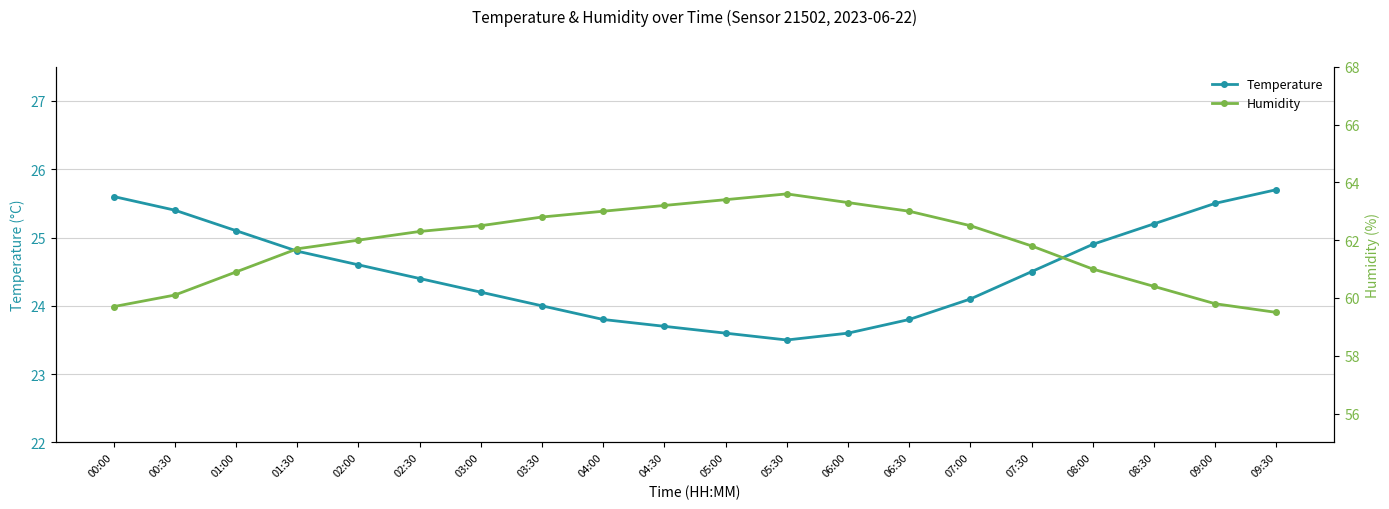

What is the difference between the second highest and second lowest values in the Humidity series?

3.7